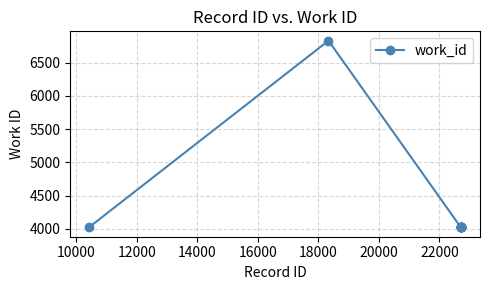

Does the chart have visible grid lines?

Yes